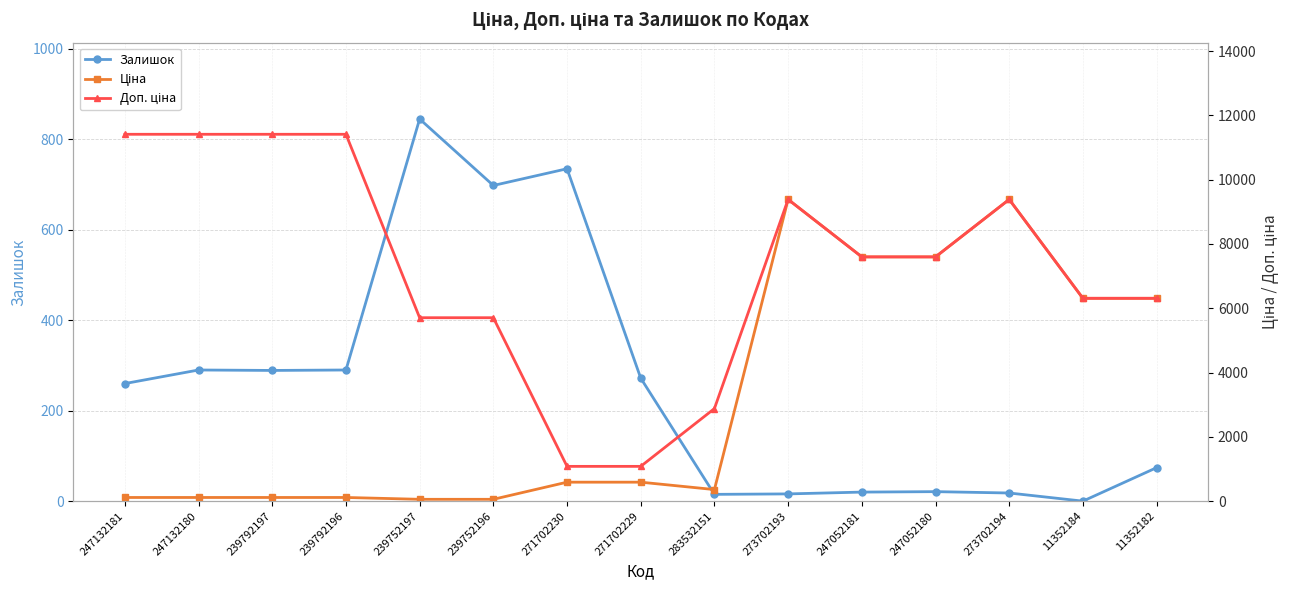

The value of Ціна at 283532151 is 359.9. True or false?

True